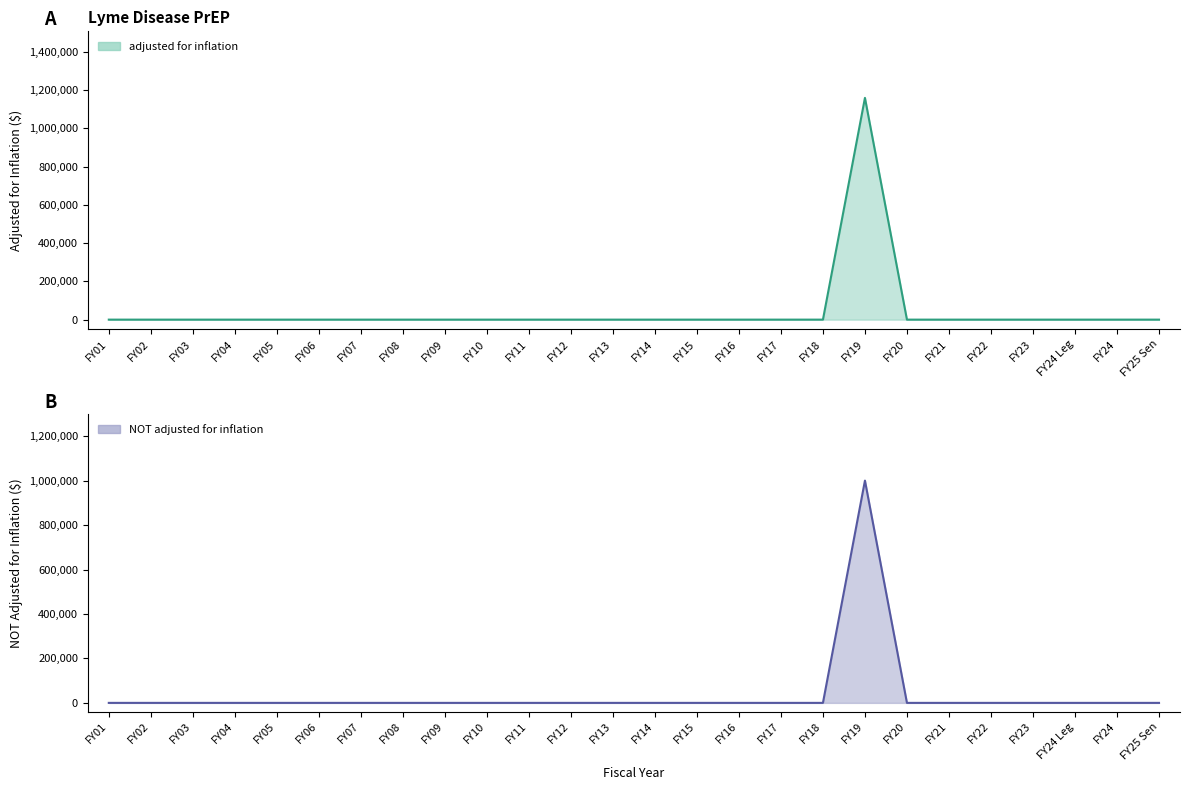

Reading left to right, list all the values displayed in this chart.

adjusted for inflation: 0	0	0	0	0	0	0	0	0	0	0	0	0	0	0	0	0	0	1159406	0	0	0	0	0	0	0
NOT adjusted for inflation: 0	0	0	0	0	0	0	0	0	0	0	0	0	0	0	0	0	0	1000000	0	0	0	0	0	0	0